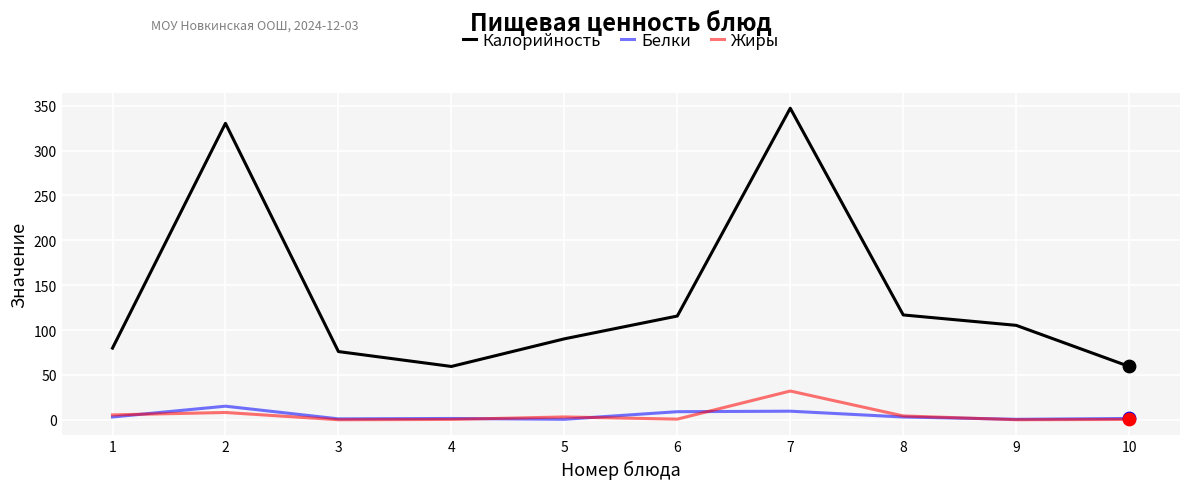

At which category is the sum across all series the highest?

7